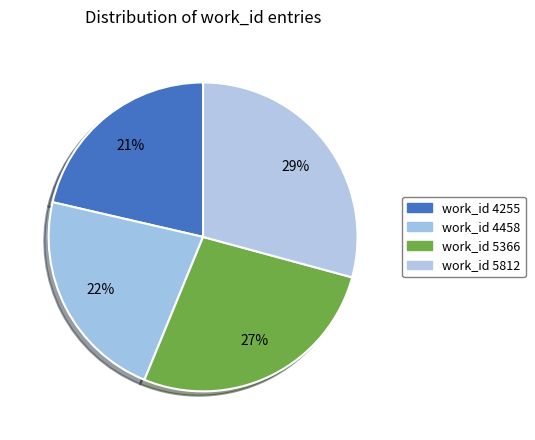

How many slices are in this pie chart?

4